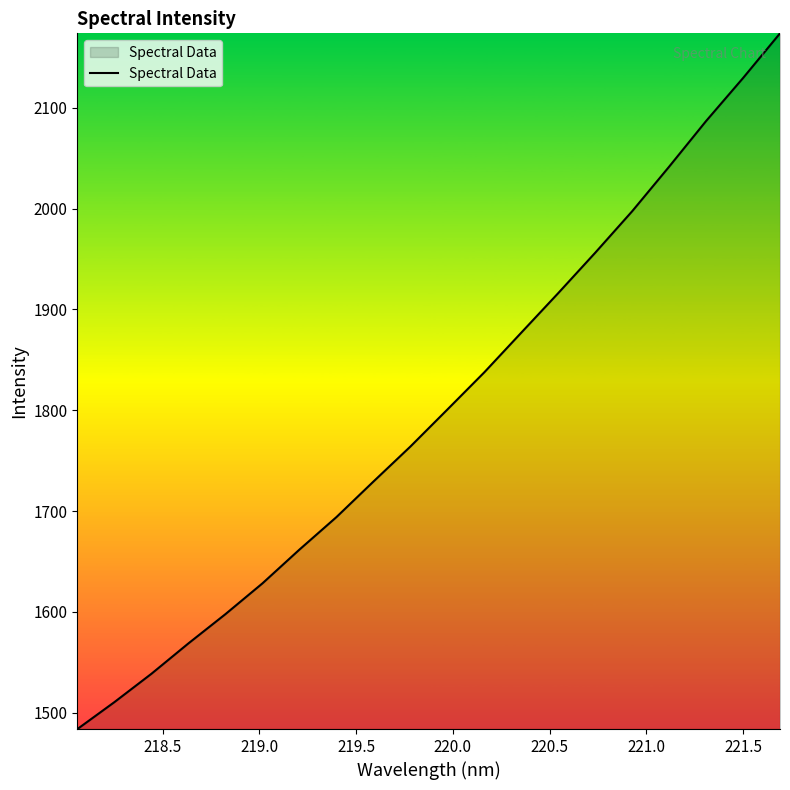

What is the greatest value displayed?

2173.8